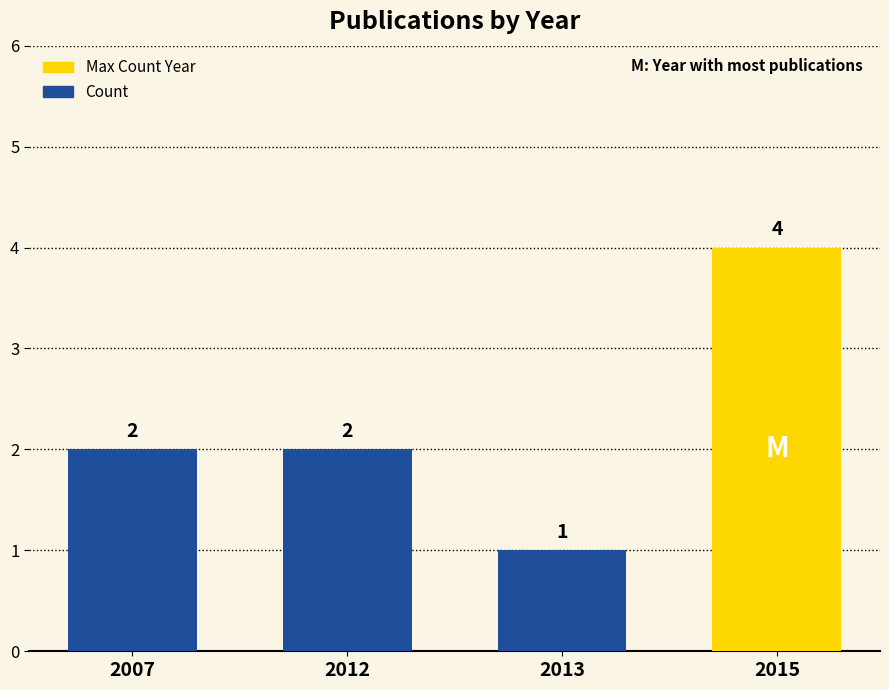

At which category does the chart reach its minimum across all series?

2013